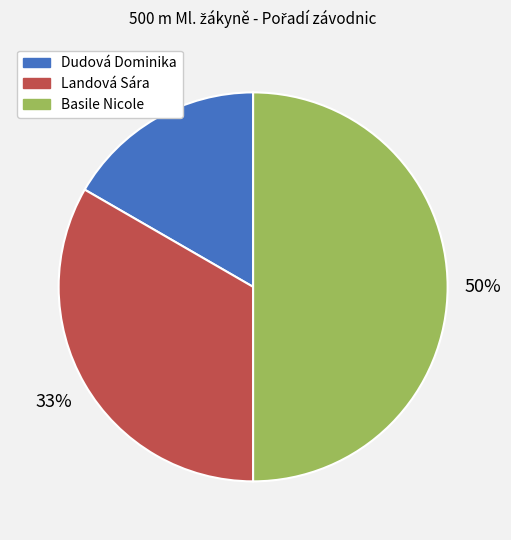

Which has a higher value, Dudová Dominika or Basile Nicole?

Basile Nicole